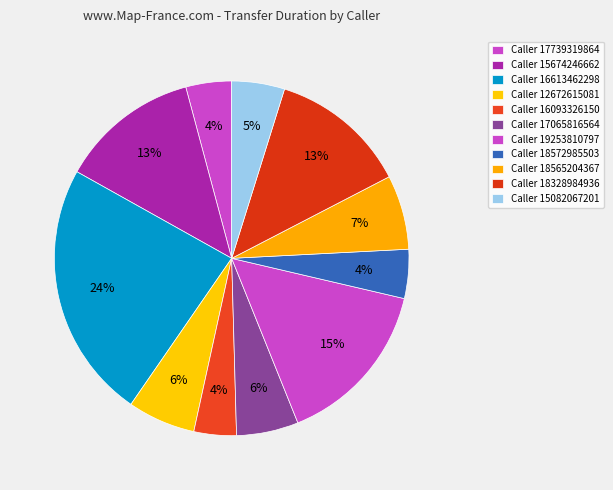

How many segments does this pie chart have?

11